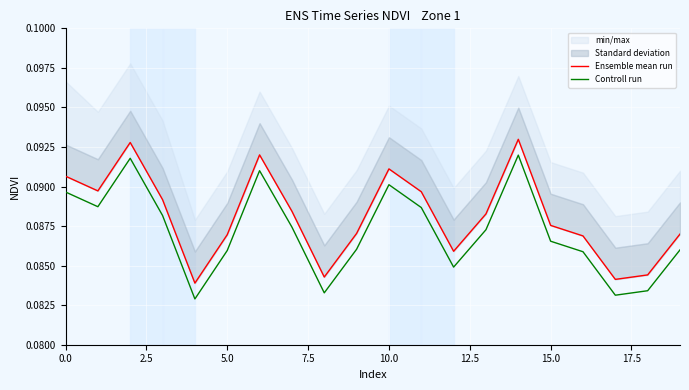

The value of Controll run at 0.0 is 0.0. True or false?

False